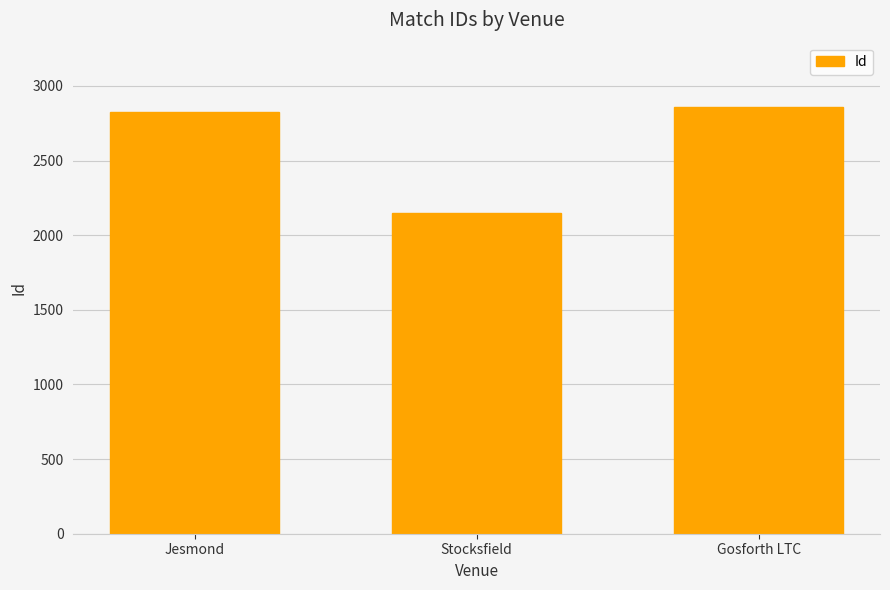

What is the label of the 2nd bar from the right?

Stocksfield